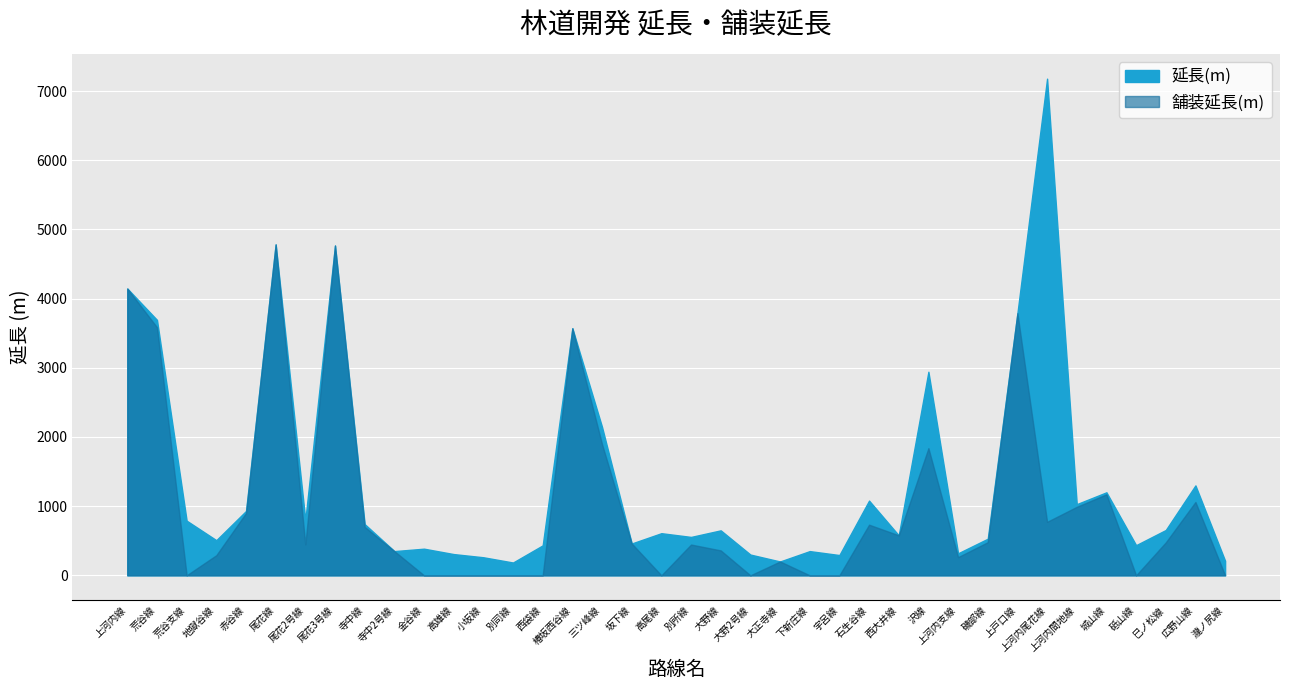

The value of 舗装延長(m) at 高尾線 is 0. True or false?

True